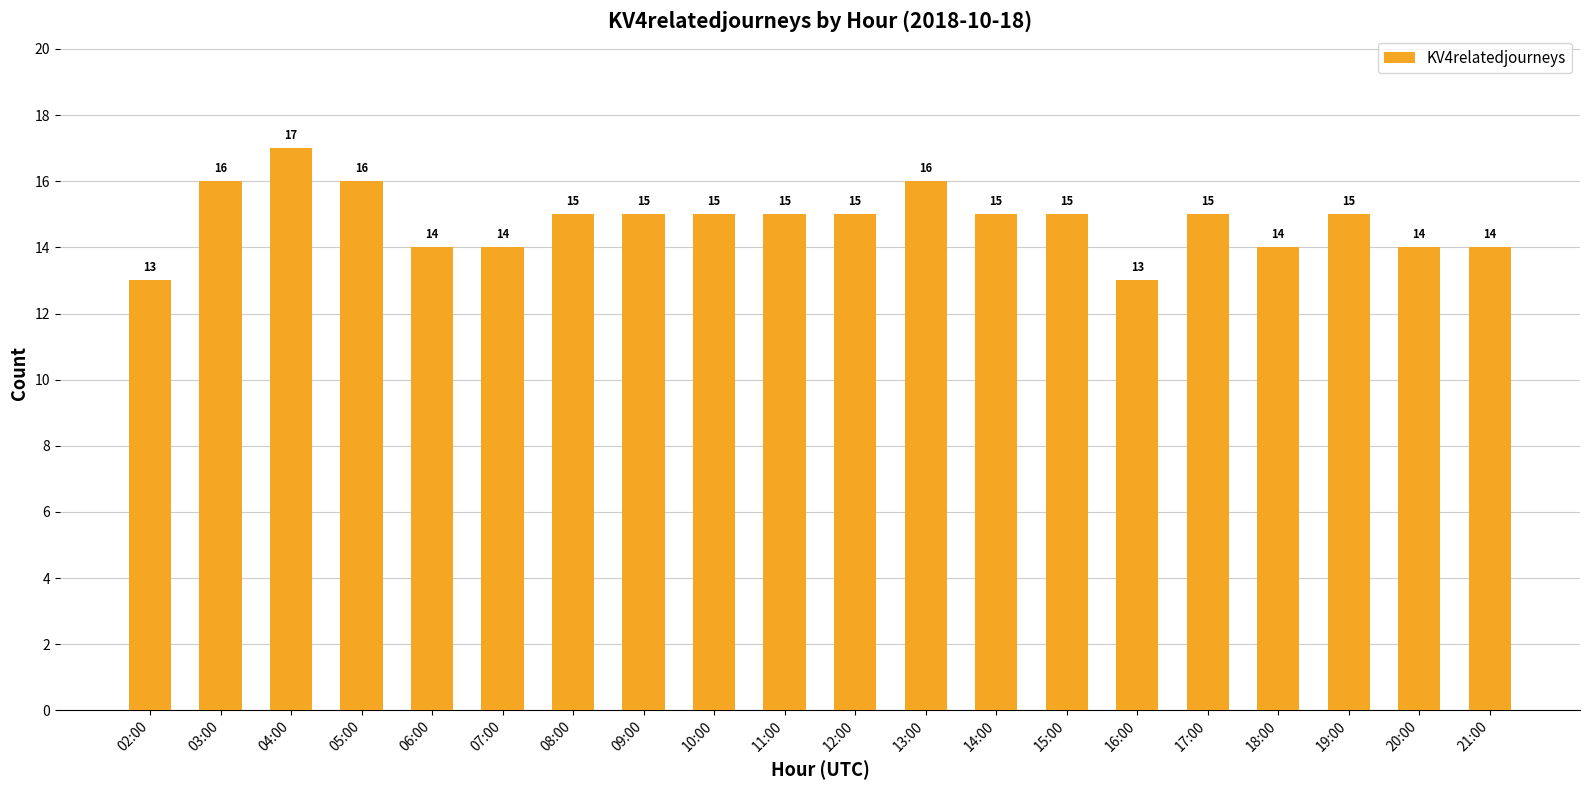

Count the number of data series in this chart.

1